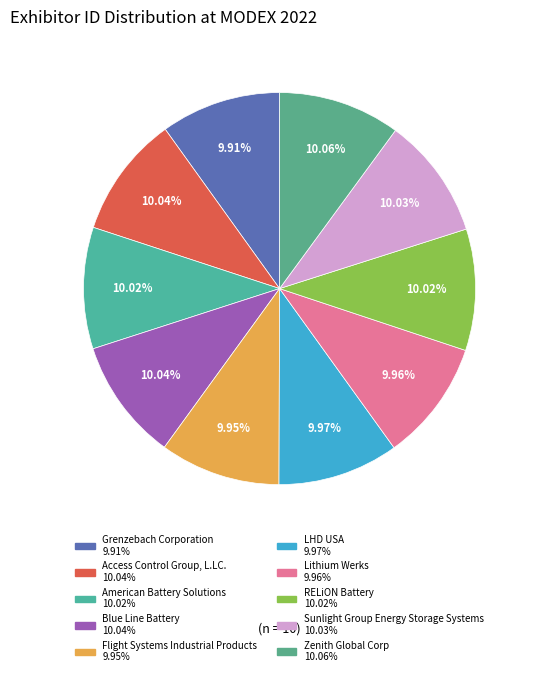

To the nearest percent, what is the combined percentage of Grenzebach Corporation and Sunlight Group Energy Storage Systems?

20%